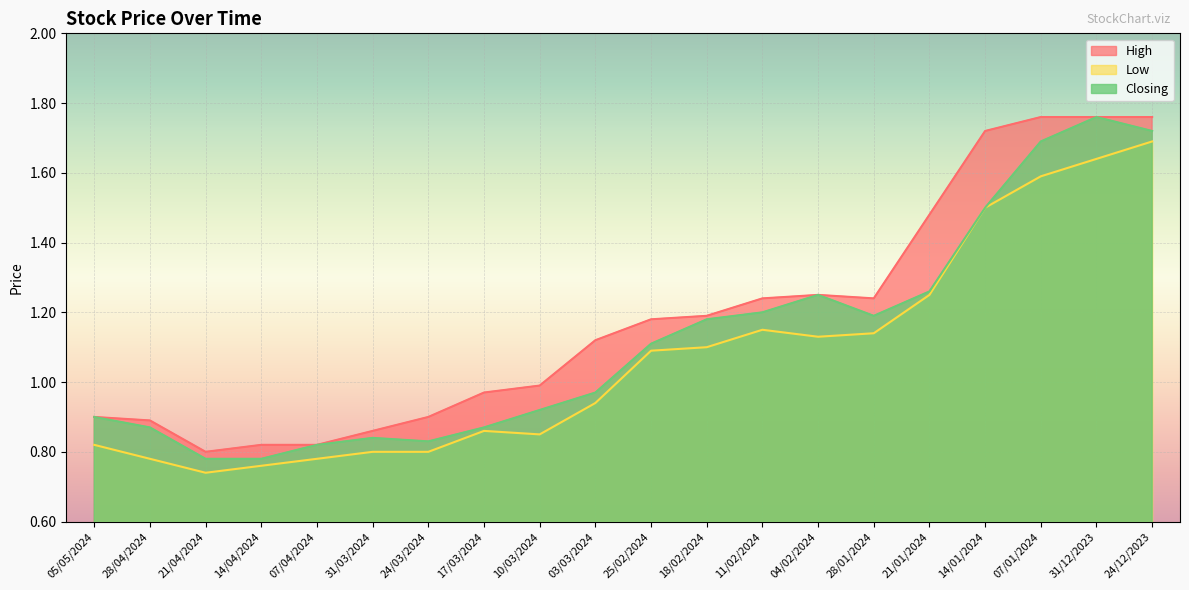

At 14/01/2024, list the series in order from largest to smallest.

High, Low, Closing